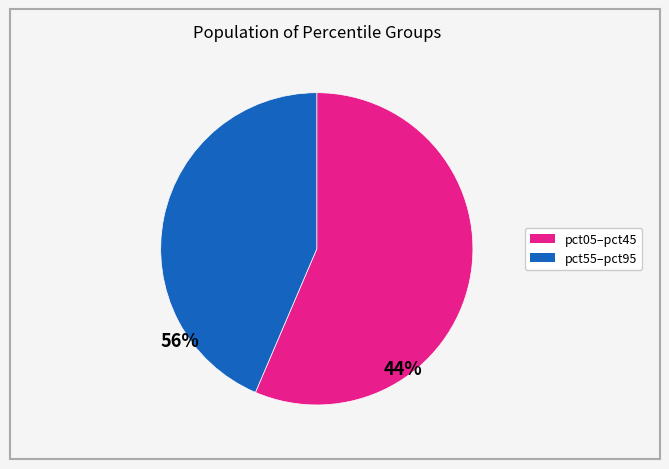

Is there a majority slice in this chart?

Yes